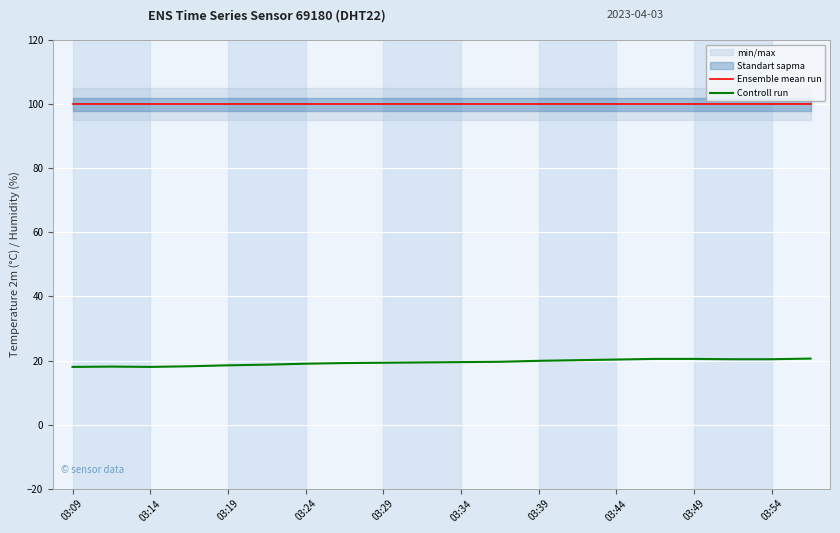

What is the value of the Ensemble mean run point at the 8th from the left?

99.9